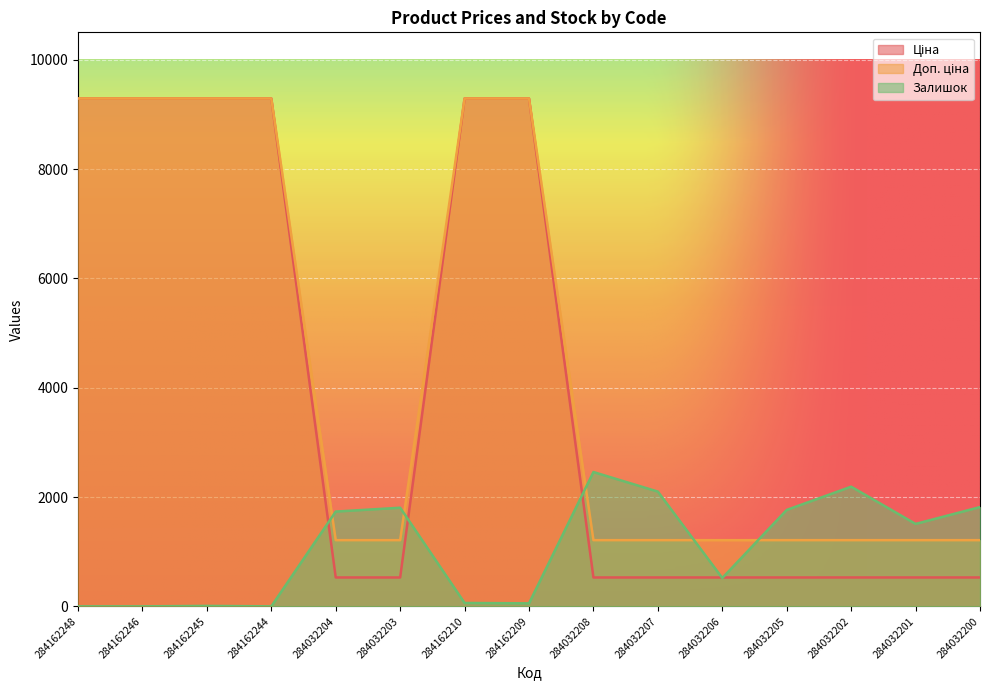

The value of Ціна at 284032202 is 528.2. True or false?

True